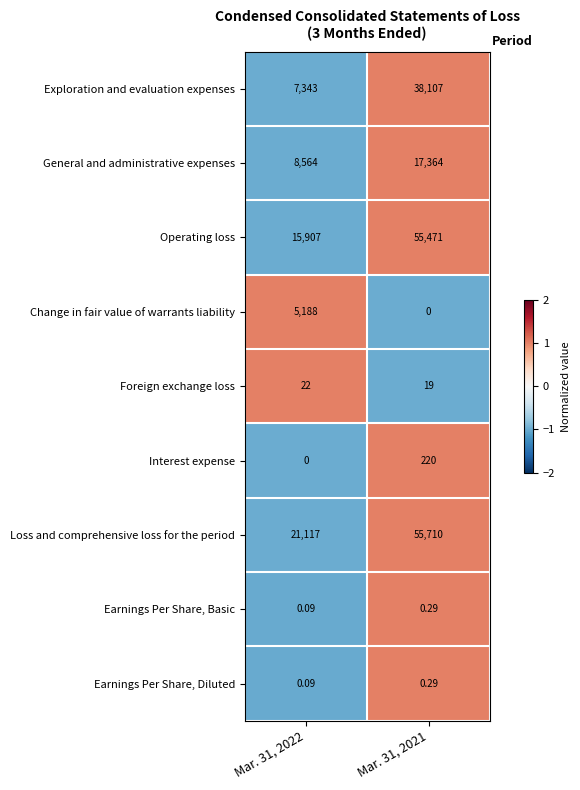

What is the total value across all series at Mar. 31, 2022?

58141.2